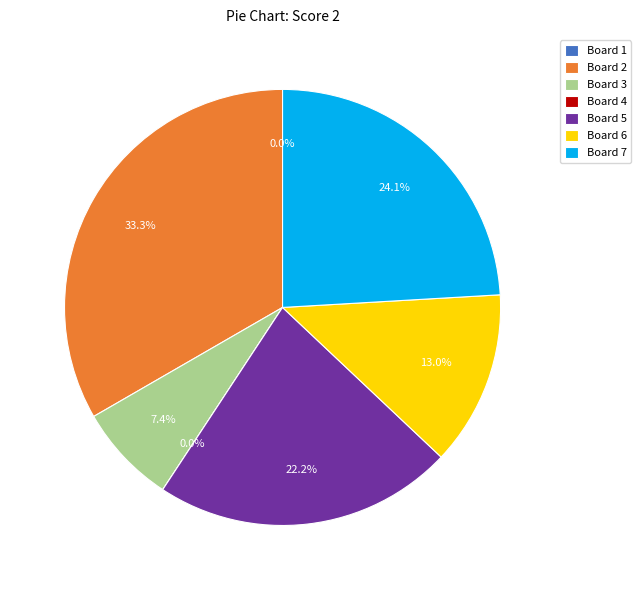

True or false: Board 4 accounts for 0% of the total.

True